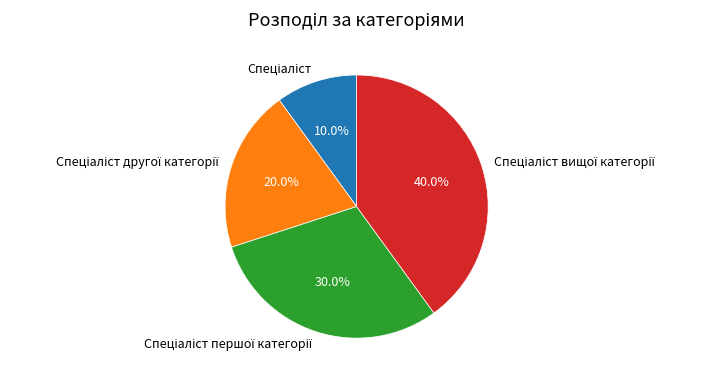

Is there any slice that represents more than half of the pie?

No